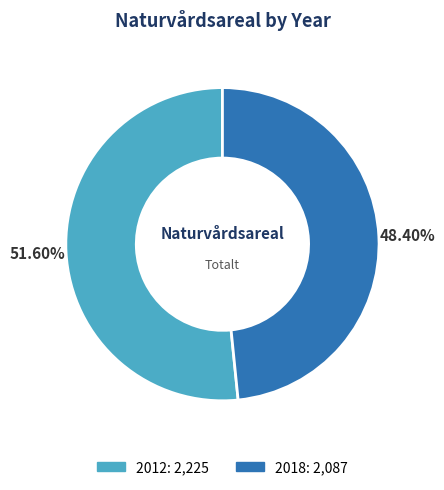

Is it true that 2012 is 52% of the pie?

True